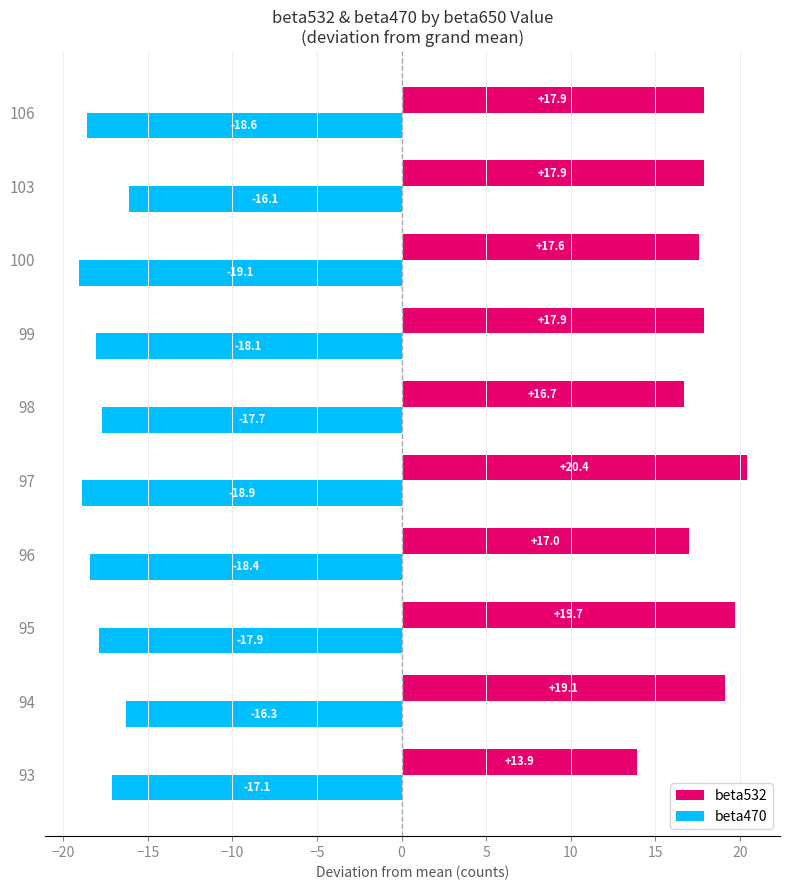

What is the sum of the beta470 values at 94 and 95?

-34.2